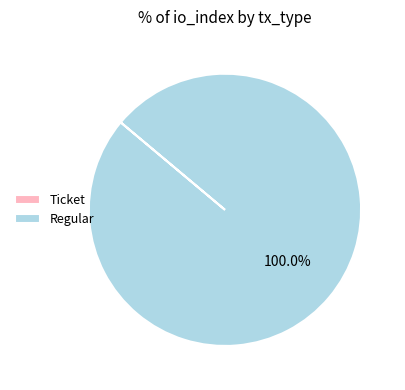

Which category has the biggest portion of the pie?

Regular